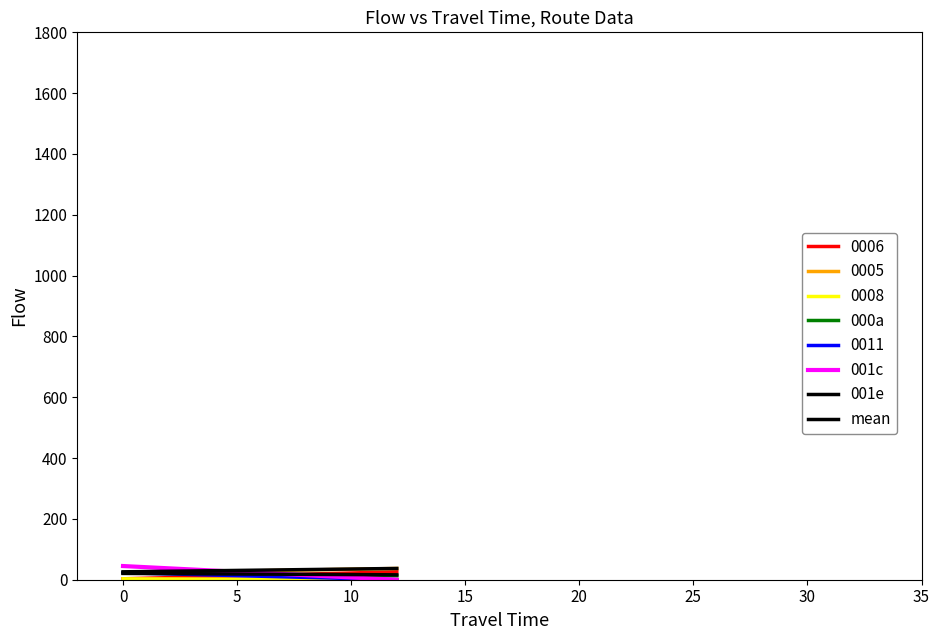

What is the sum of all 001c values?

45.0